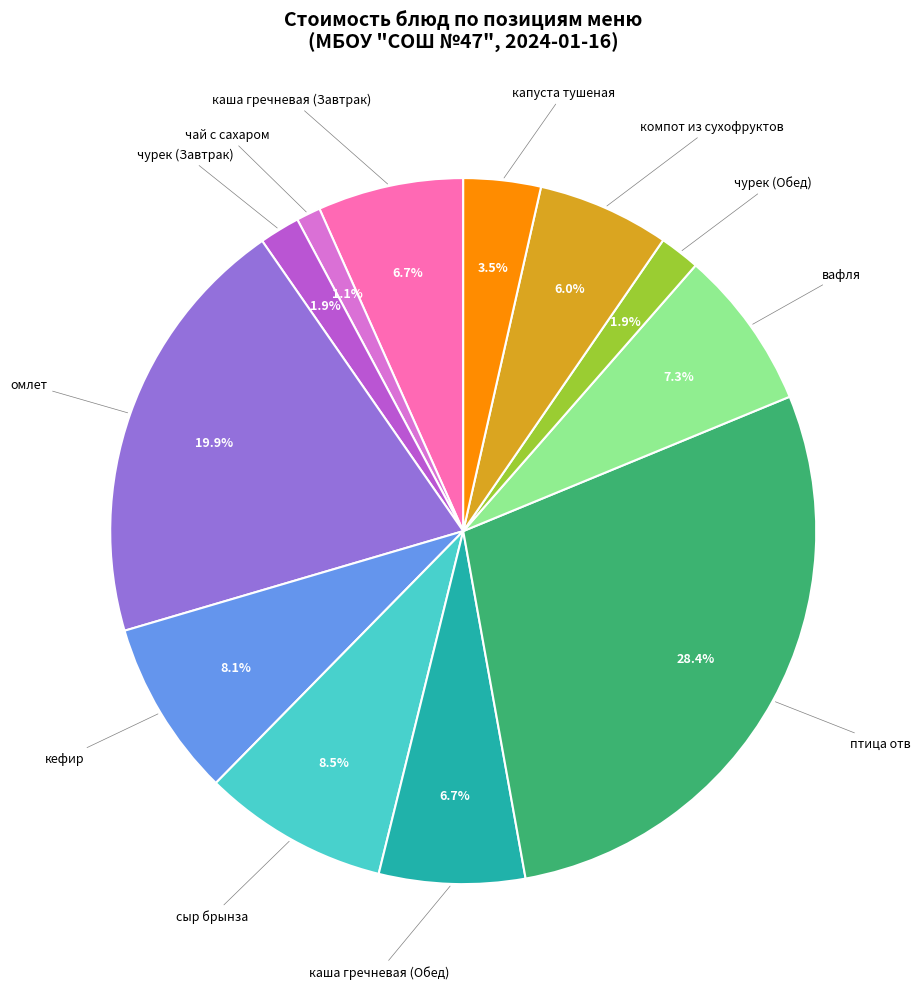

How many slices are in this pie chart?

12